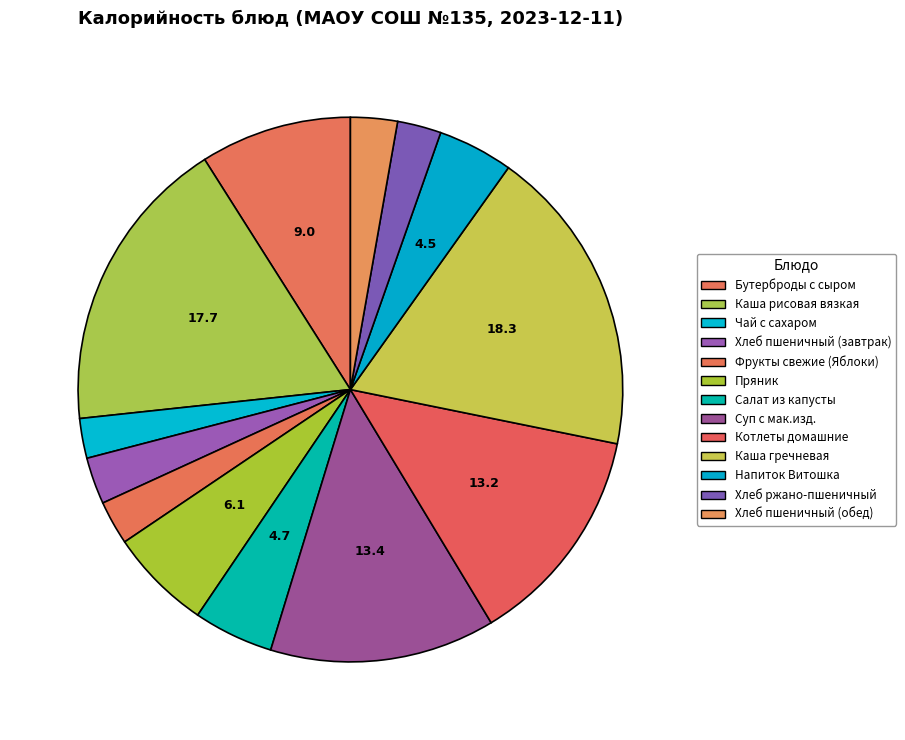

Rank the categories by value from lowest to highest.

Чай с сахаром, Хлеб ржано-пшеничный, Фрукты свежие (Яблоки), Хлеб пшеничный (завтрак), Хлеб пшеничный (обед), Напиток Витошка, Салат из капусты, Пряник, Бутерброды с сыром, Котлеты домашние, Суп с мак.изд., Каша рисовая вязкая, Каша гречневая